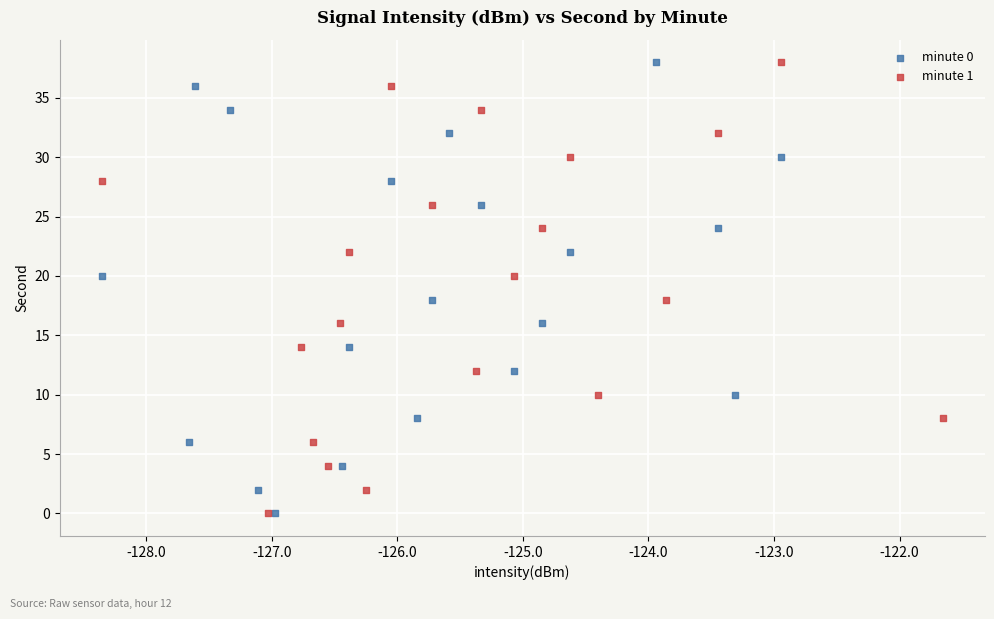

What are all the series names shown in the legend?

minute 0, minute 1